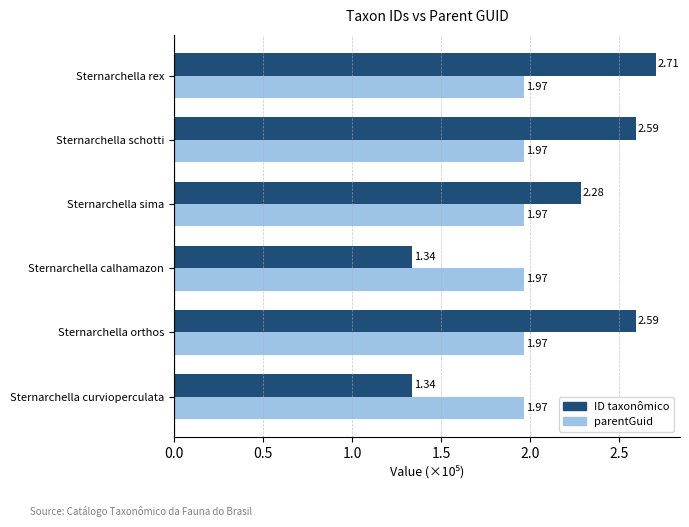

What is the sum of all ID taxonômico values?

12.8